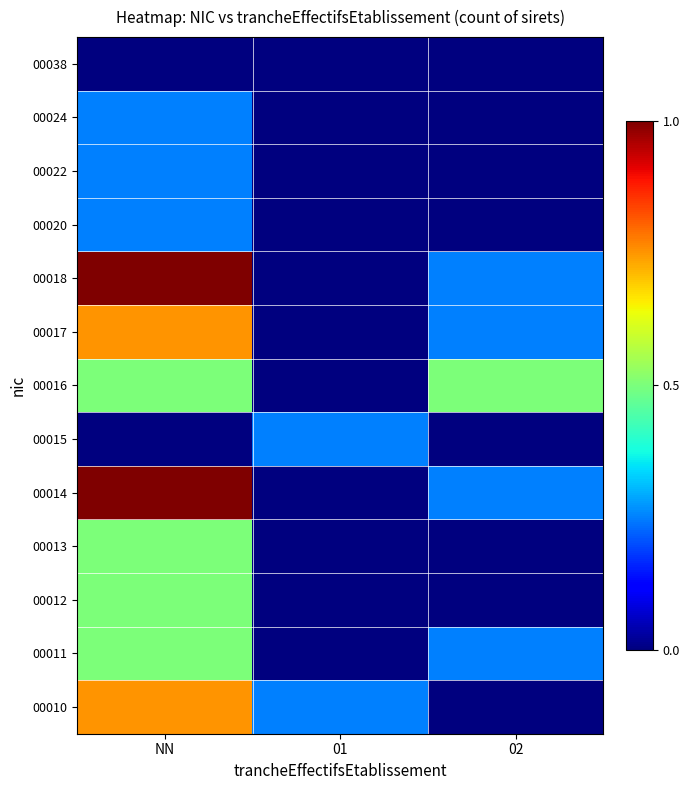

How many distinct data groups are displayed?

13